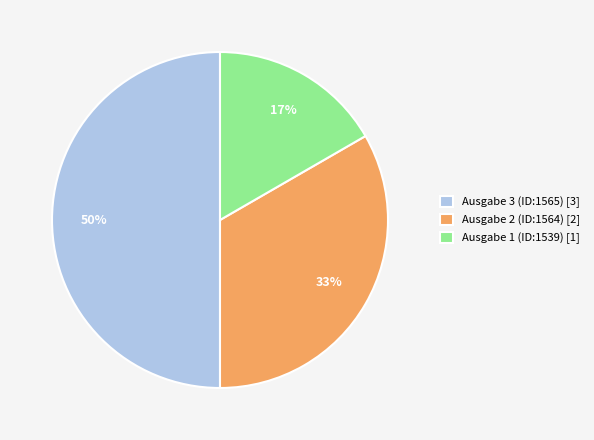

To the nearest percent, what is the difference between the largest and smallest slice percentages?

33%